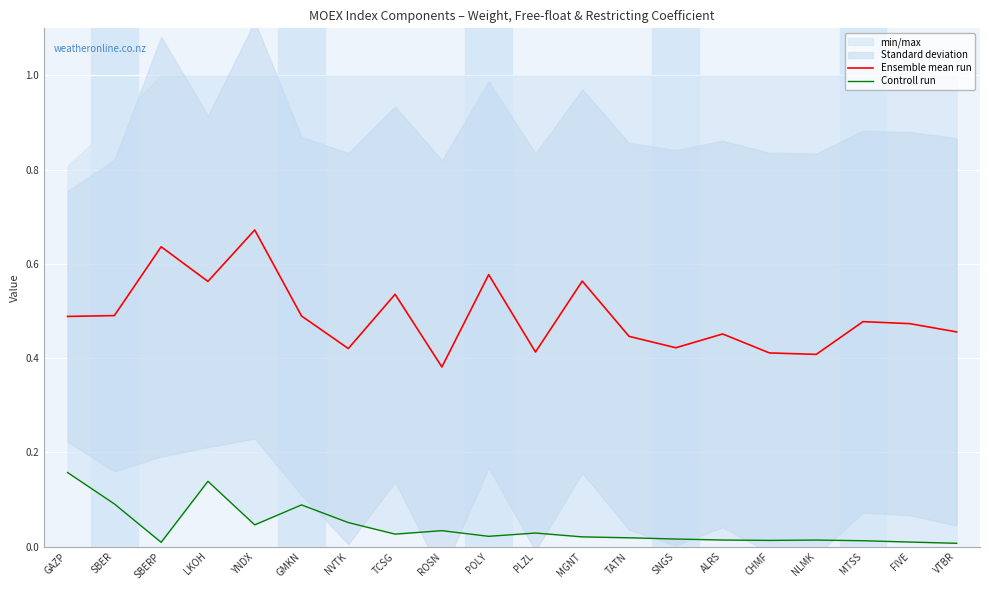

Which category has the lowest value across all series?

VTBR